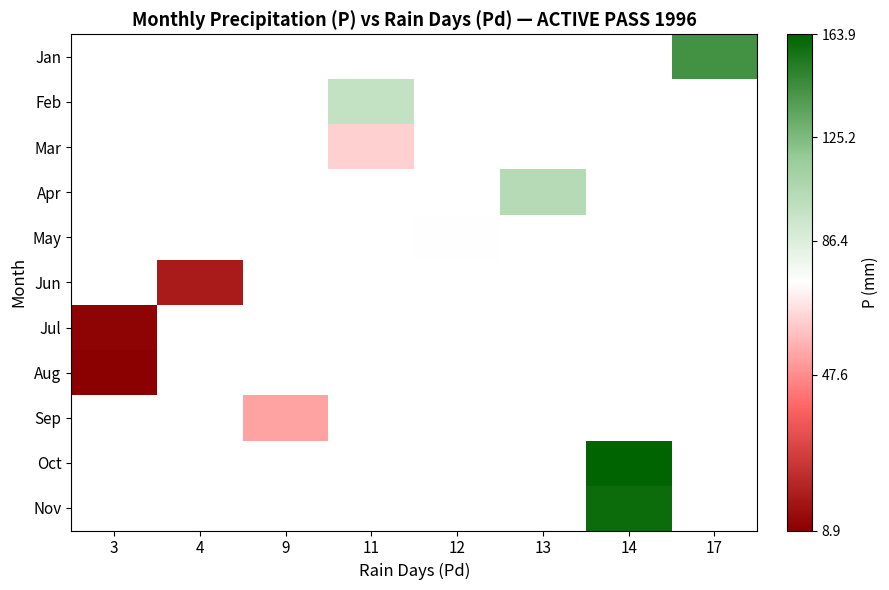

How many categories are shown in the chart?

8